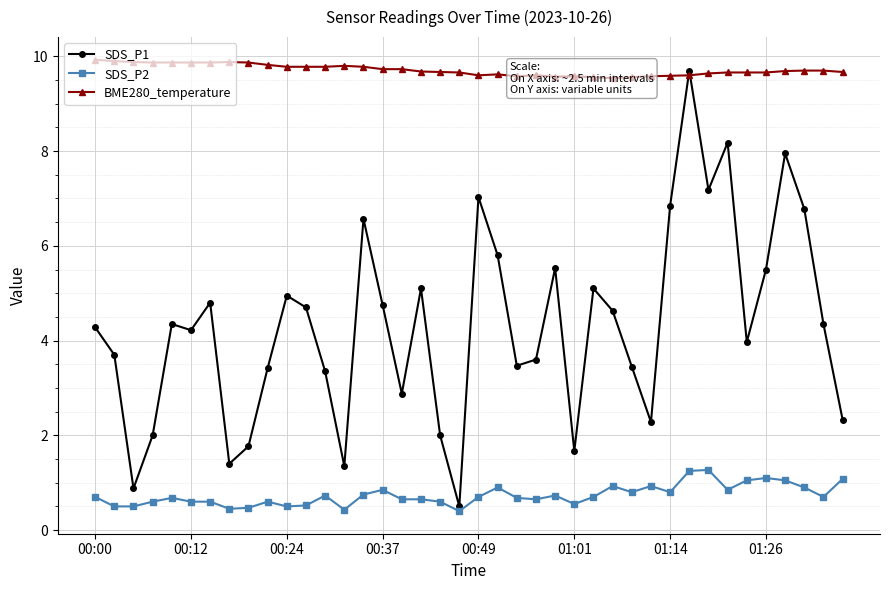

Between which two adjacent categories do SDS_P1 and BME280_temperature first intersect?

30 and 31